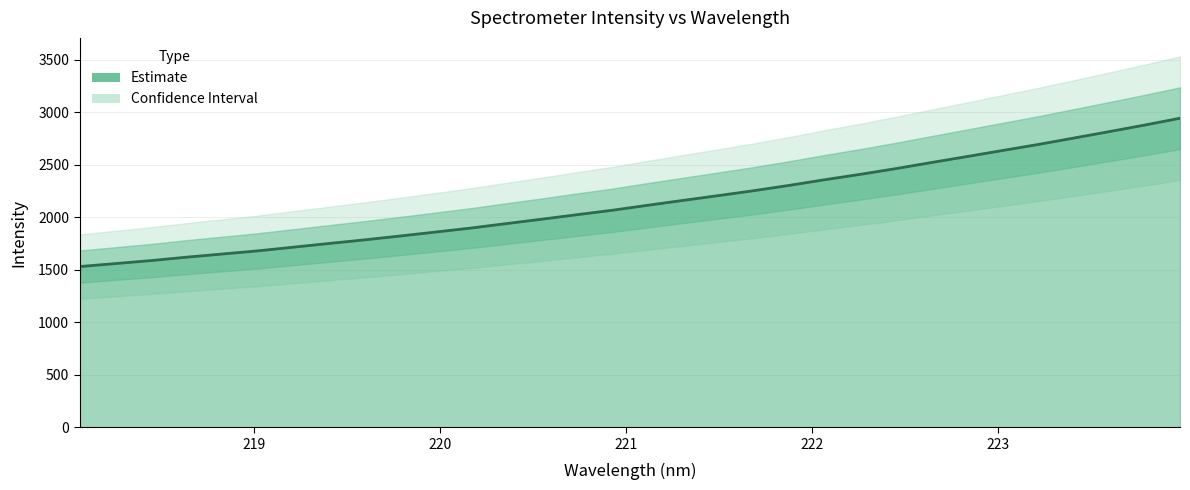

Read the value at 218.442.

1587.0